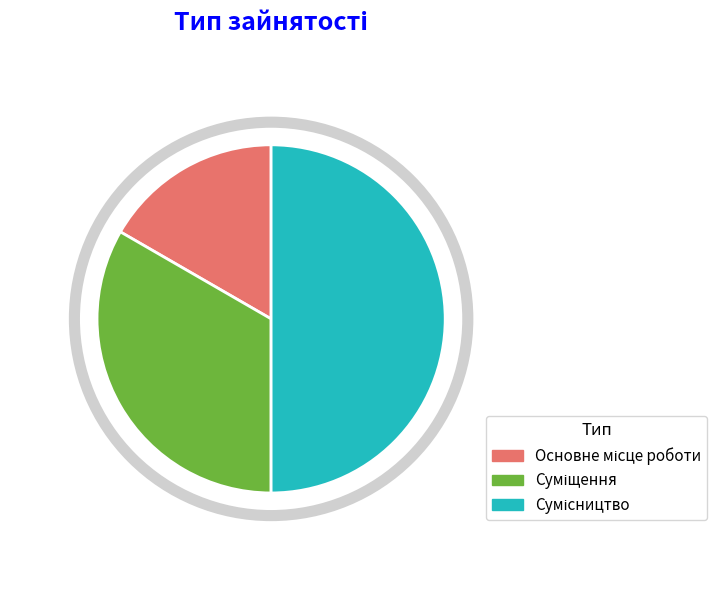

What is the largest slice in the pie chart?

Сумісництво